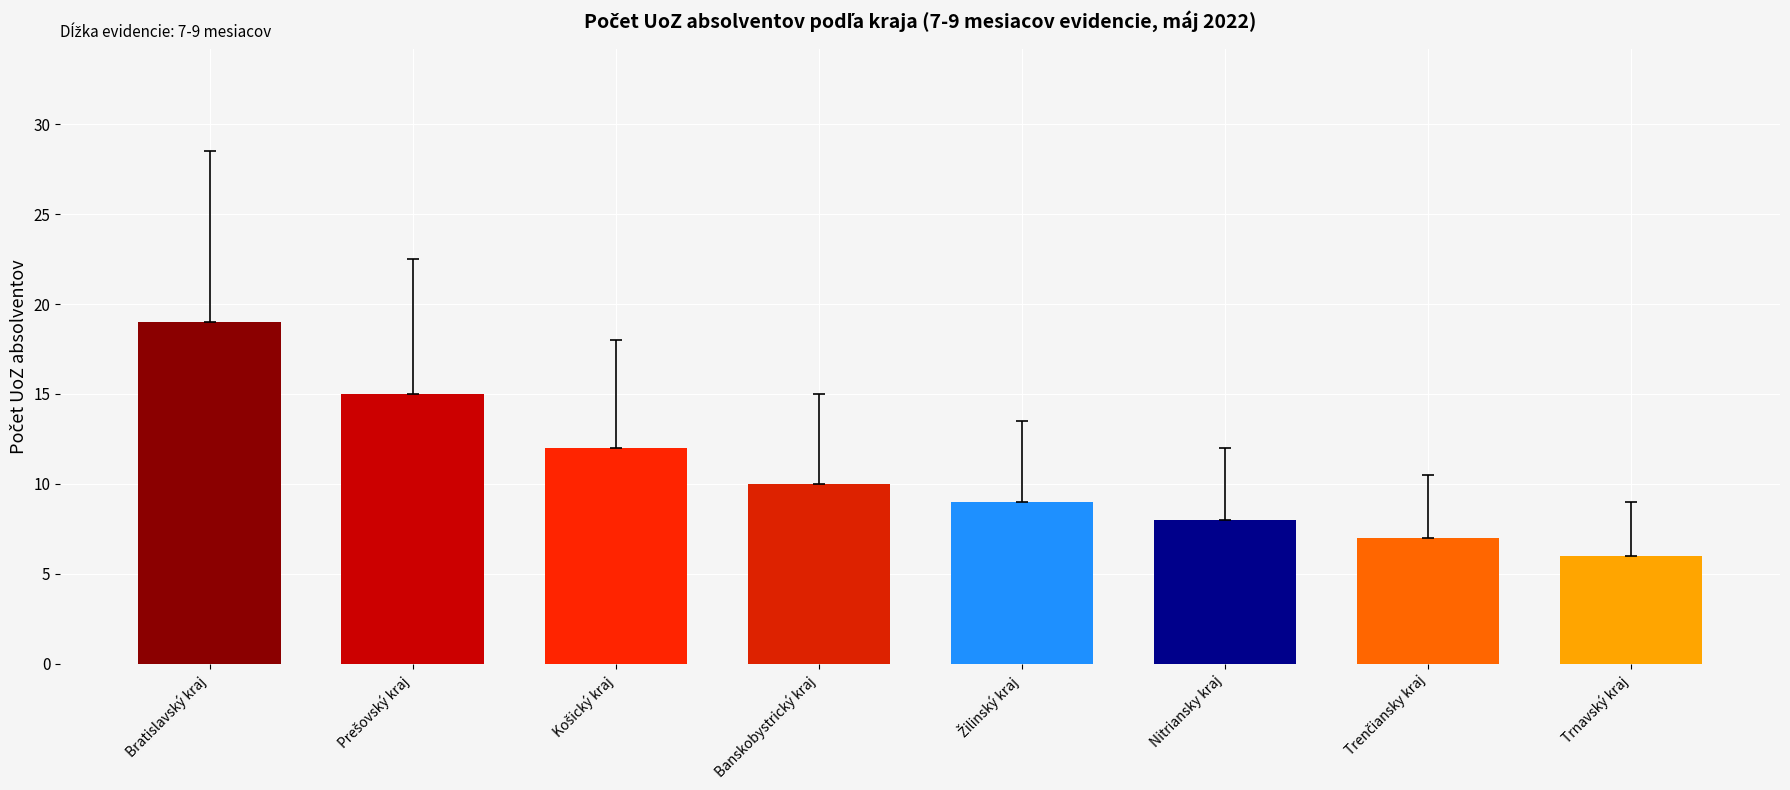

What is the value of the 5th bar from the left?

9